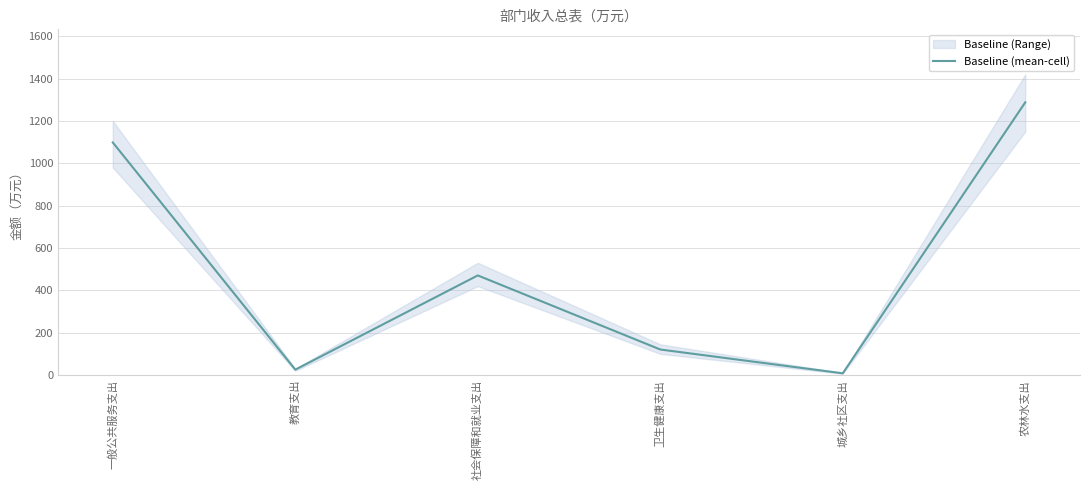

What is the ratio of the value at 城乡社区支出 to the value at 教育支出?

0.3